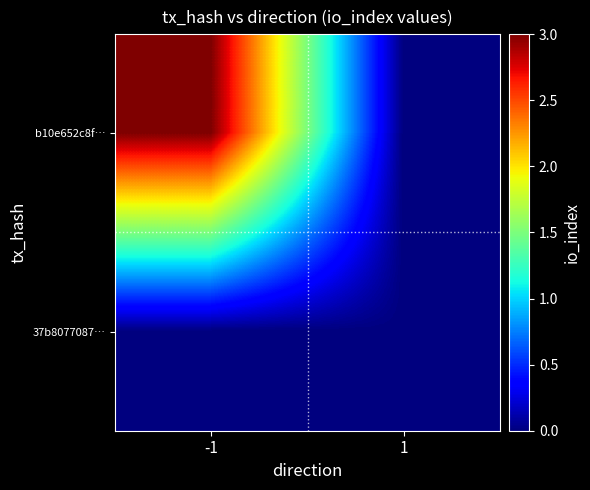

List the series in order of their peak value, highest first.

b10e652c8f…, 37b8077087…